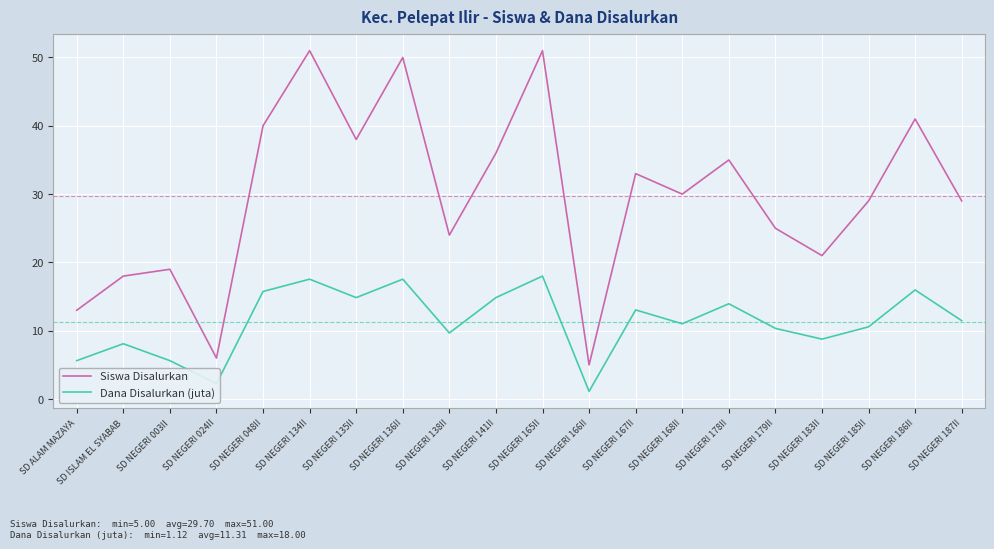

True or false: Siswa Disalurkan and Dana Disalurkan (juta) intersect in this chart.

False